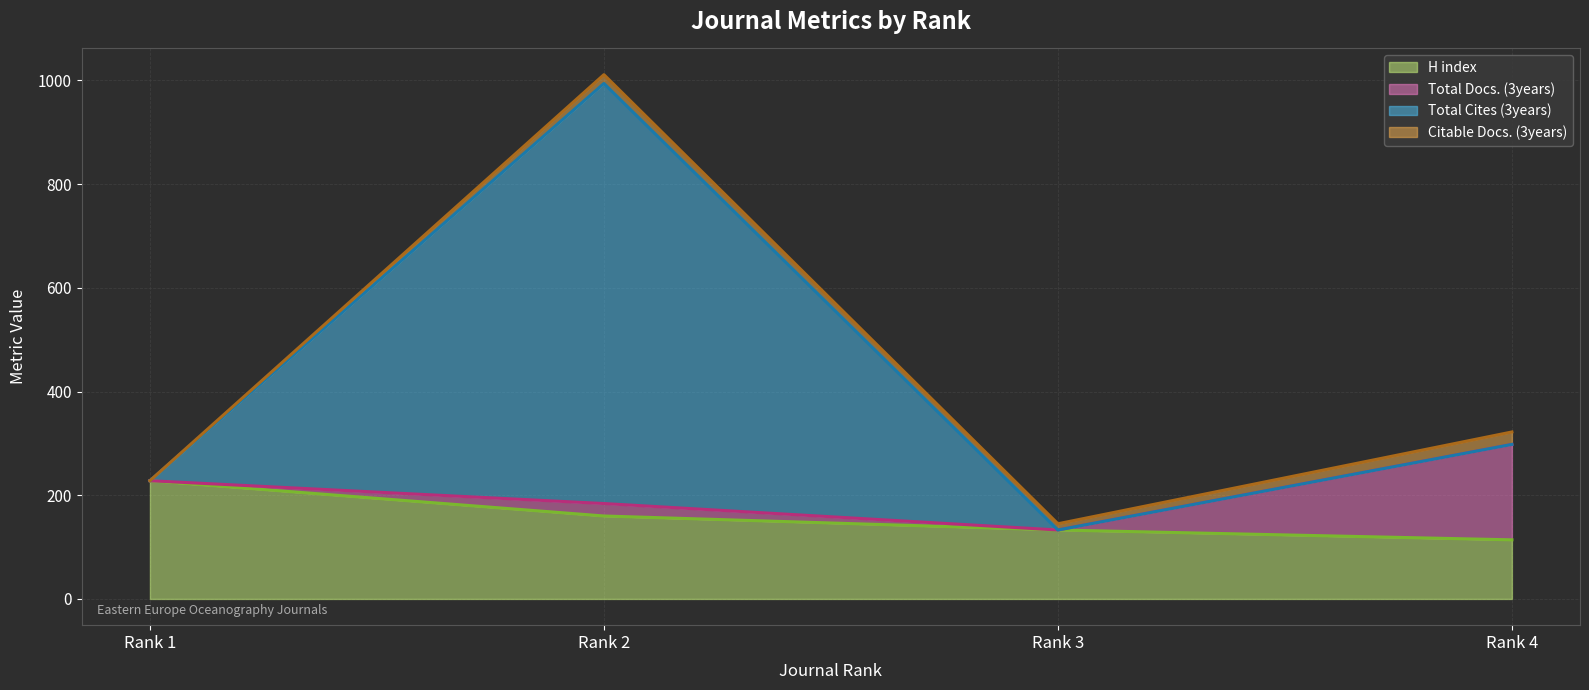

True or false: H index (line) and Citable Docs. (3years) (line) cross at least once.

False